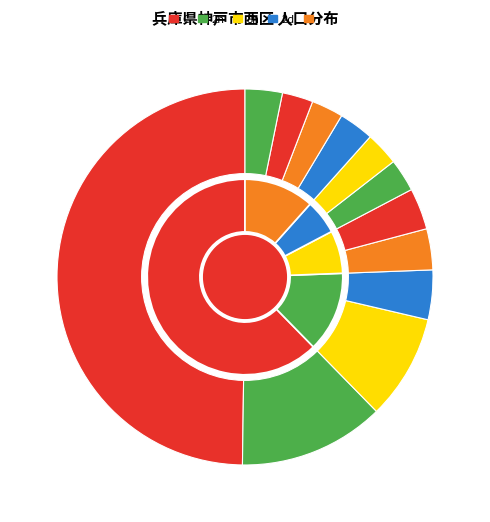

To the nearest percent, what portion does 岩岡町岩岡 represent?

9%